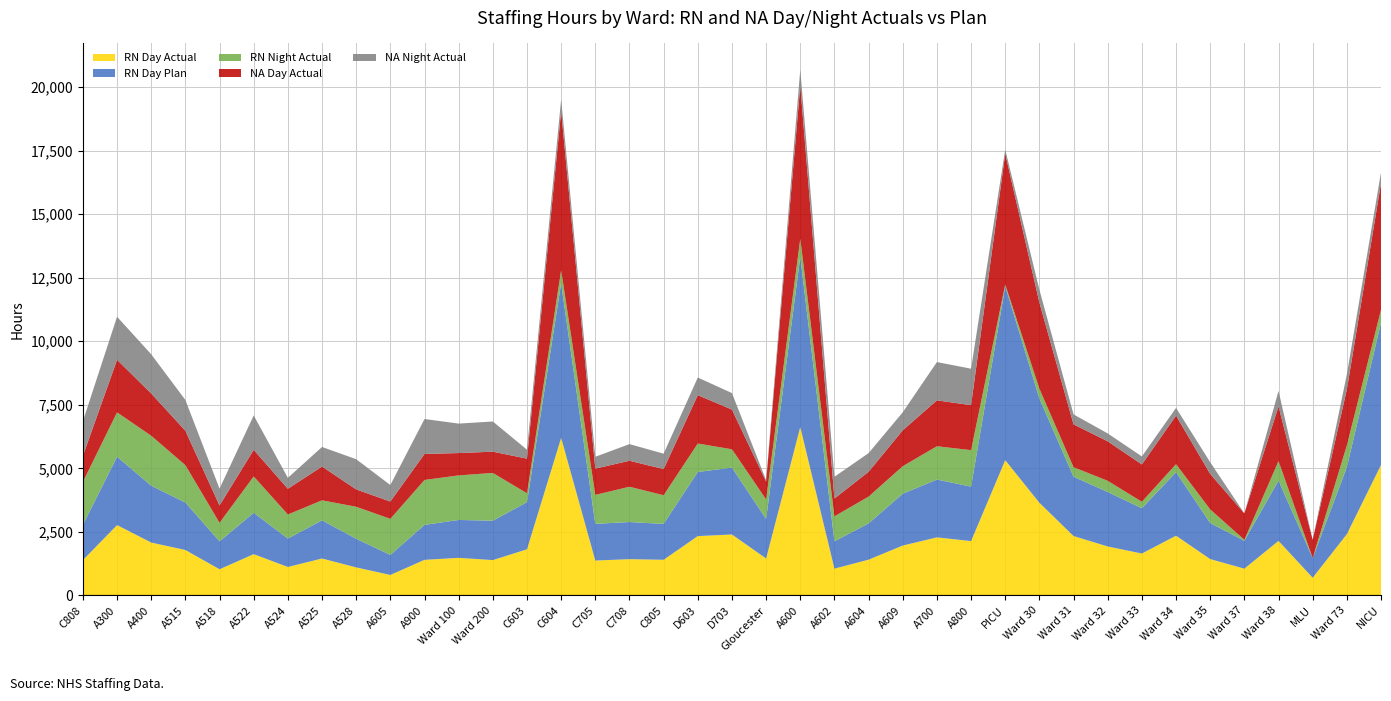

Reading left to right, what are all the values shown in this chart?

RN Day Actual: C808=1389.0	A300=2768.3	A400=2080.0	A515=1787.3	A518=1029.8	A522=1624.2	A524=1119.6	A525=1453.8	A528=1102.2	A605=805.9	A900=1400.2	Ward 100=1478.2	Ward 200=1391.0	C603=1814.8	C604=6198.7	C705=1372.8	C708=1426.8	C805=1402.2	D603=2335.2	D703=2397.0	Gloucester=1453.8	A600=6623.2	A602=1053.8	A604=1407.2	A609=1962.5	A700=2284.0	A800=2138.0	PICU=5321.6	Ward 30=3646.9	Ward 31=2337.0	Ward 32=1926.5	Ward 33=1648.2	Ward 34=2350.2	Ward 35=1430.5	Ward 37=1053.8	Ward 38=2145.7	MLU=696.0	Ward 73=2409.2	NICU=5132.8
RN Day Plan: C808=1389.5	A300=2690.0	A400=2238.0	A515=1868.2	A518=1098.0	A522=1627.0	A524=1119.1	A525=1501.2	A528=1127.2	A605=788.2	A900=1376.2	Ward 100=1491.5	Ward 200=1549.2	C603=1856.0	C604=6086.8	C705=1444.8	C708=1461.2	C805=1413.0	D603=2522.2	D703=2632.7	Gloucester=1556.0	A600=6707.2	A602=1076.2	A604=1426.5	A609=2040.0	A700=2275.8	A800=2143.0	PICU=6846.0	Ward 30=4101.2	Ward 31=2332.5	Ward 32=2145.5	Ward 33=1783.0	Ward 34=2501.0	Ward 35=1419.5	Ward 37=1096.0	Ward 38=2376.0	MLU=774.0	Ward 73=2638.0	NICU=5598.8
RN Night Actual: C808=1690.8	A300=1745.2	A400=1965.0	A515=1471.2	A518=730.2	A522=1431.3	A524=946.2	A525=788.0	A528=1259.5	A605=1419.2	A900=1767.8	Ward 100=1753.0	Ward 200=1880.5	C603=349.0	C604=511.8	C705=1139.0	C708=1389.0	C805=1127.5	D603=1120.4	D703=721.4	Gloucester=767.0	A600=703.8	A602=981.8	A604=1054.9	A609=1083.0	A700=1311.0	A800=1436.0	PICU=66.0	Ward 30=387.0	Ward 31=376.5	Ward 32=437.5	Ward 33=254.5	Ward 34=314.5	Ward 35=534.5	Ward 37=40.0	Ward 38=766.5	MLU=0.0	Ward 73=856.5	NICU=506.5
NA Day Actual: C808=1024.0	A300=2068.0	A400=1663.2	A515=1353.0	A518=682.5	A522=1046.8	A524=1012.0	A525=1328.8	A528=682.8	A605=681.5	A900=1023.0	Ward 100=879.5	Ward 200=835.5	C603=1363.2	C604=6259.8	C705=1034.0	C708=1023.0	C805=1030.0	D603=1903.0	D703=1562.0	Gloucester=704.0	A600=6020.5	A602=701.5	A604=977.2	A609=1413.4	A700=1805.5	A800=1769.5	PICU=5151.0	Ward 30=3386.2	Ward 31=1686.0	Ward 32=1554.5	Ward 33=1469.0	Ward 34=1910.0	Ward 35=1396.9	Ward 37=1039.5	Ward 38=2151.0	MLU=720.0	Ward 73=2198.0	NICU=4979.8
NA Night Actual: C808=1364.0	A300=1694.0	A400=1542.8	A515=1210.0	A518=660.2	A522=1353.0	A524=429.0	A525=770.0	A528=1188.0	A605=649.0	A900=1375.0	Ward 100=1159.2	Ward 200=1188.0	C603=352.0	C604=460.0	C705=465.0	C708=654.2	C805=605.5	D603=693.0	D703=649.0	Gloucester=55.0	A600=631.0	A602=855.5	A604=734.5	A609=708.2	A700=1506.5	A800=1435.5	PICU=161.0	Ward 30=506.2	Ward 31=391.0	Ward 32=310.5	Ward 33=313.5	Ward 34=303.5	Ward 35=460.0	Ward 37=0.0	Ward 38=607.5	MLU=0.0	Ward 73=594.0	NICU=425.5